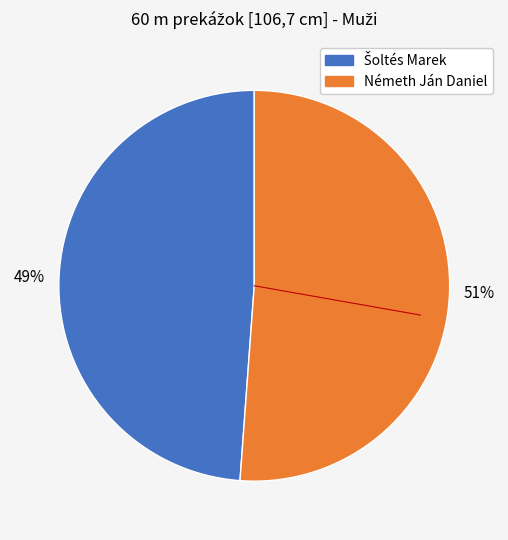

To the nearest percent, what portion does Németh Ján Daniel represent?

51%